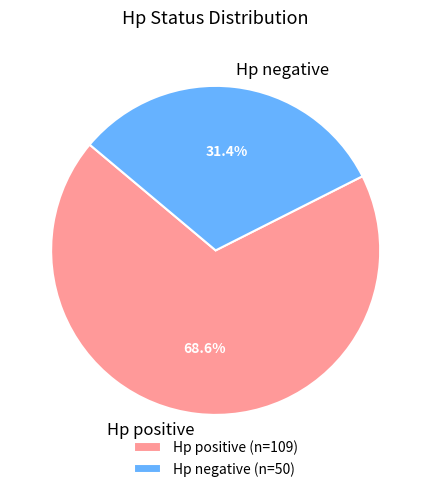

Combined, what portion of the pie is Hp positive and Hp negative?

100.0%